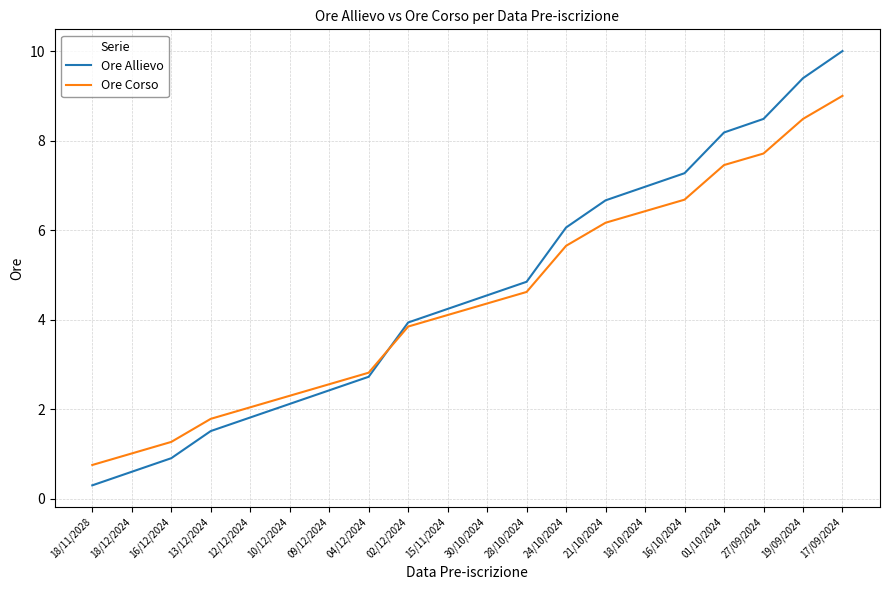

At which category is the sum across all series the highest?

17/09/2024